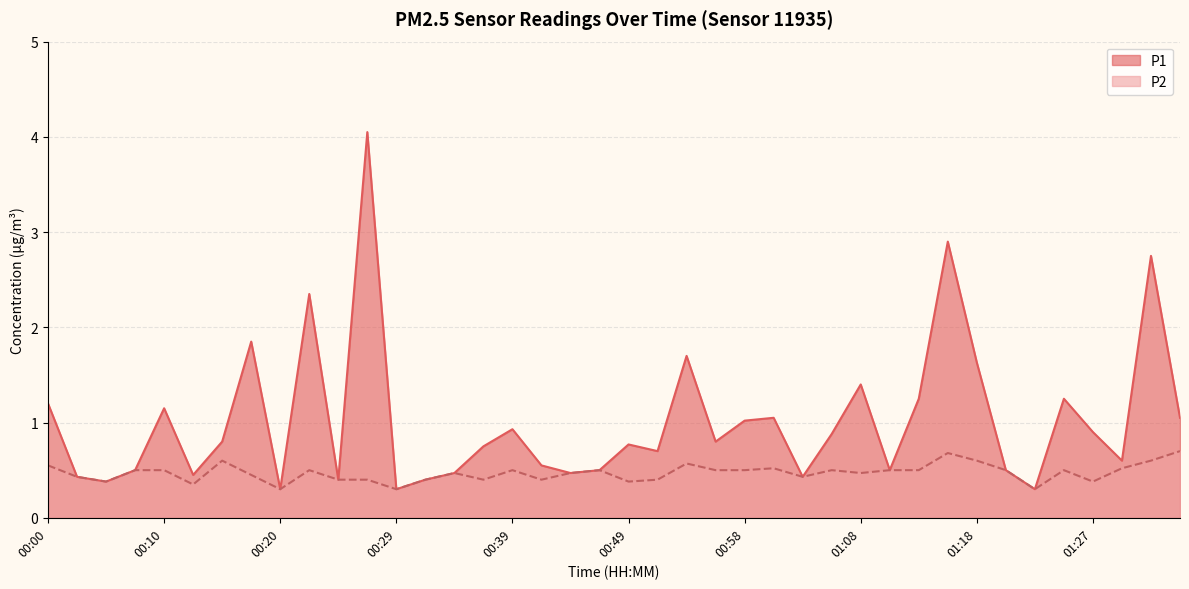

Rank the series at 01:27 from highest to lowest value.

P1, P2